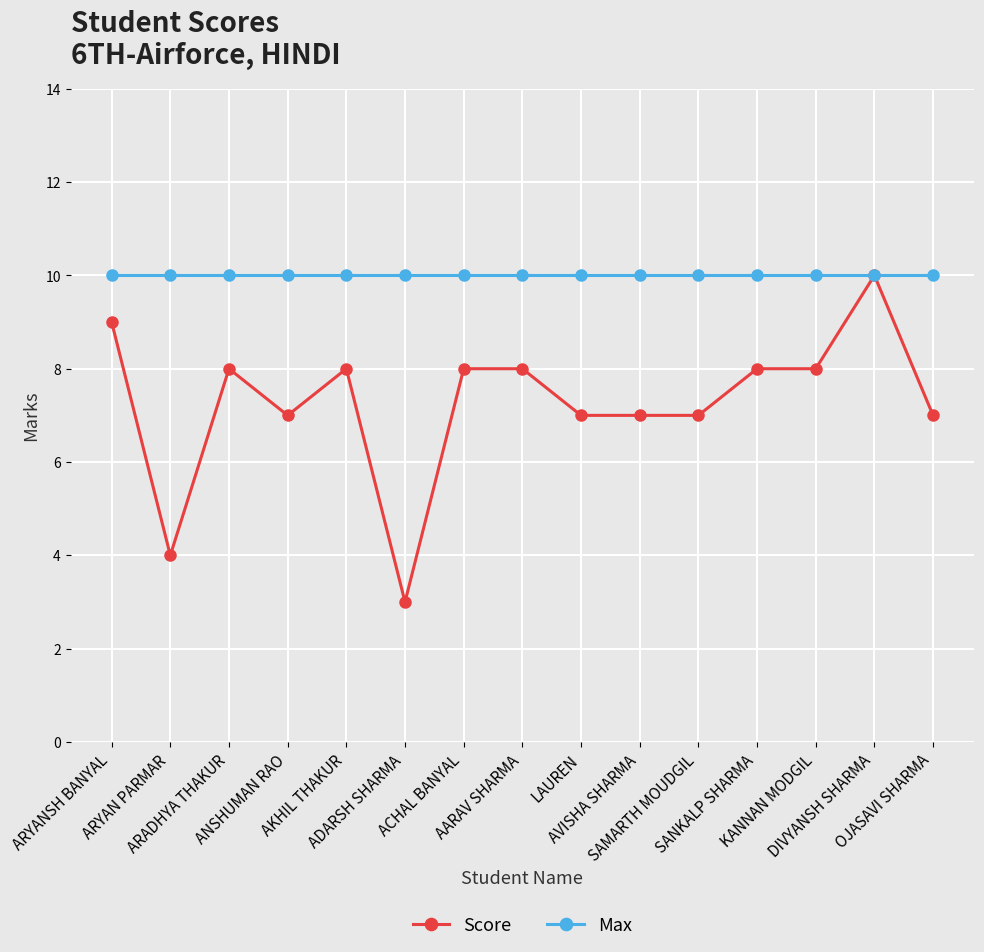

True or false: Score has more than 2 interior local peaks.

True